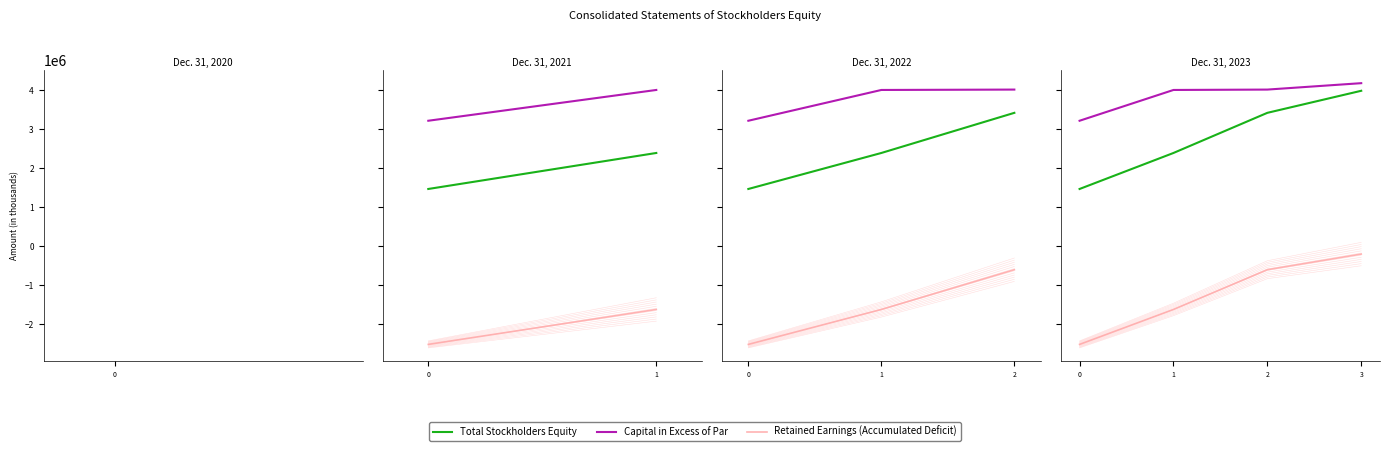

Rank the series at 0 from highest to lowest value.

Capital in Excess of Par, Total Stockholders Equity, Retained Earnings (Accumulated Deficit)